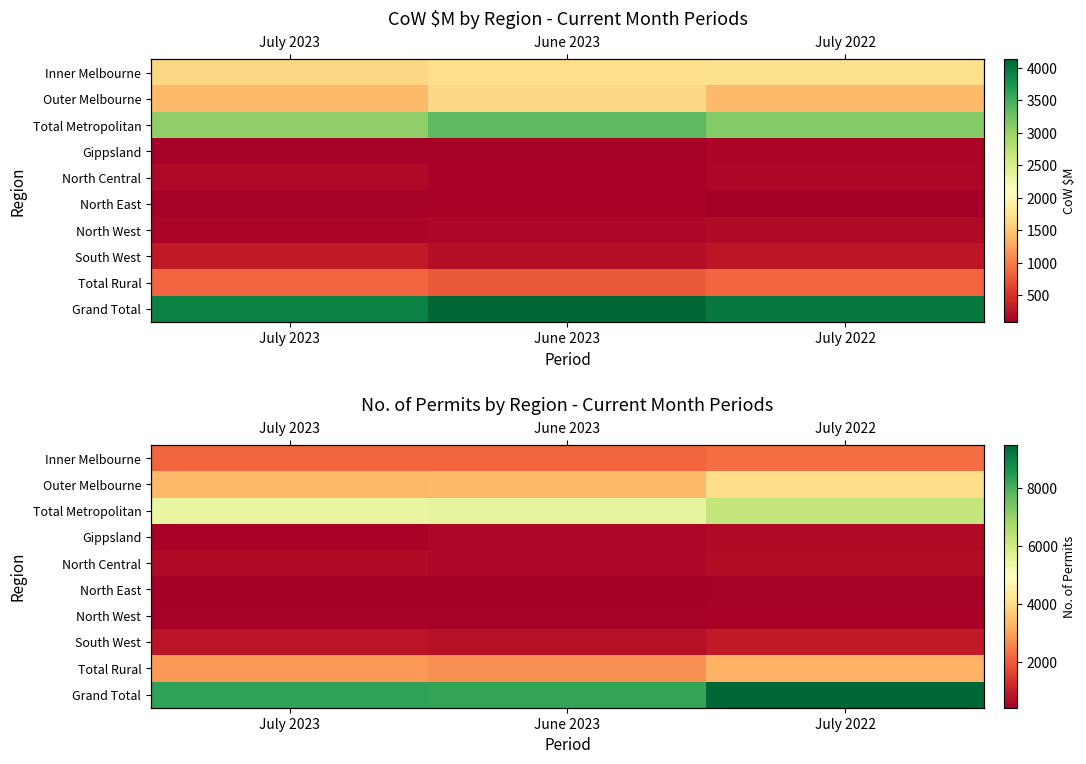

The North East series shows 620 at July 2022. True or false?

False